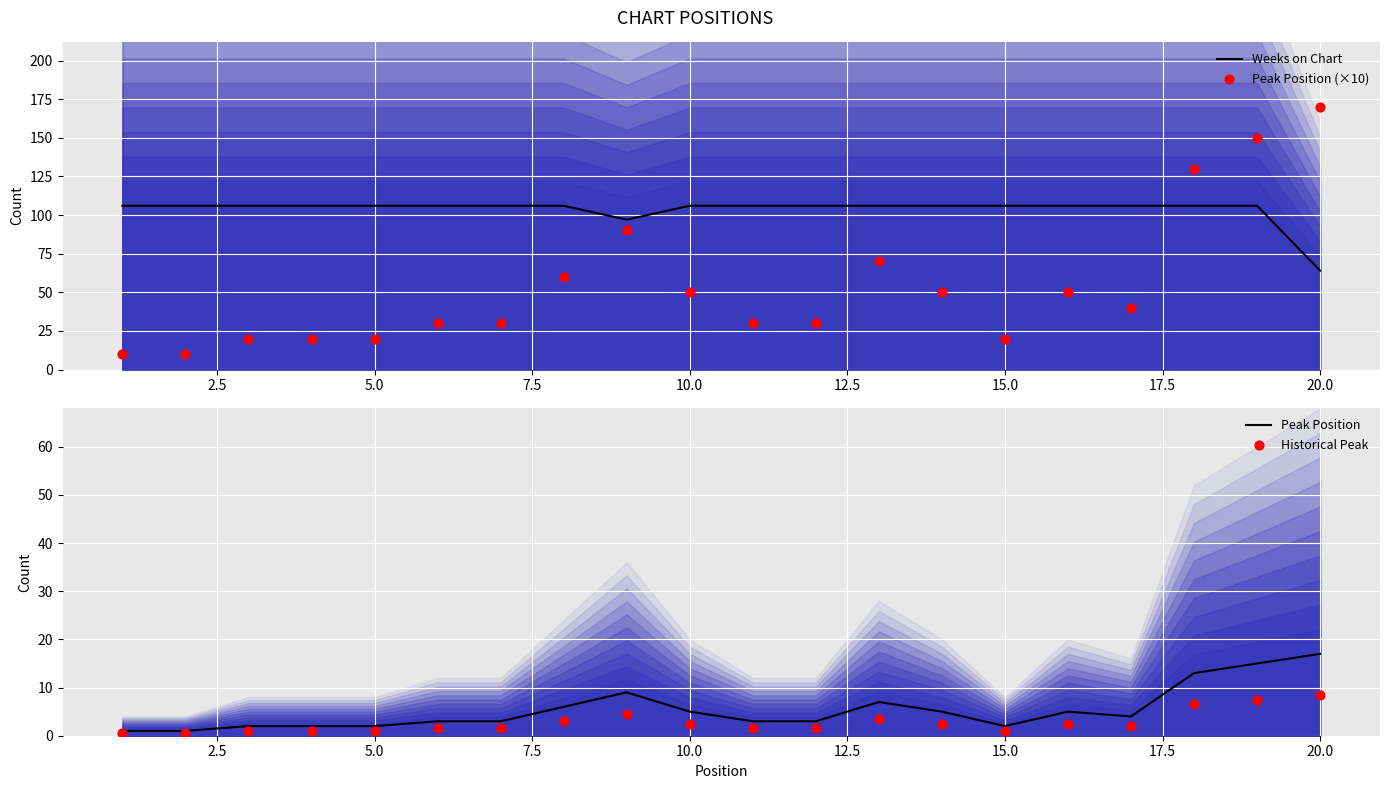

Which series has the largest Y range (max minus min)?

Peak Position (×10)